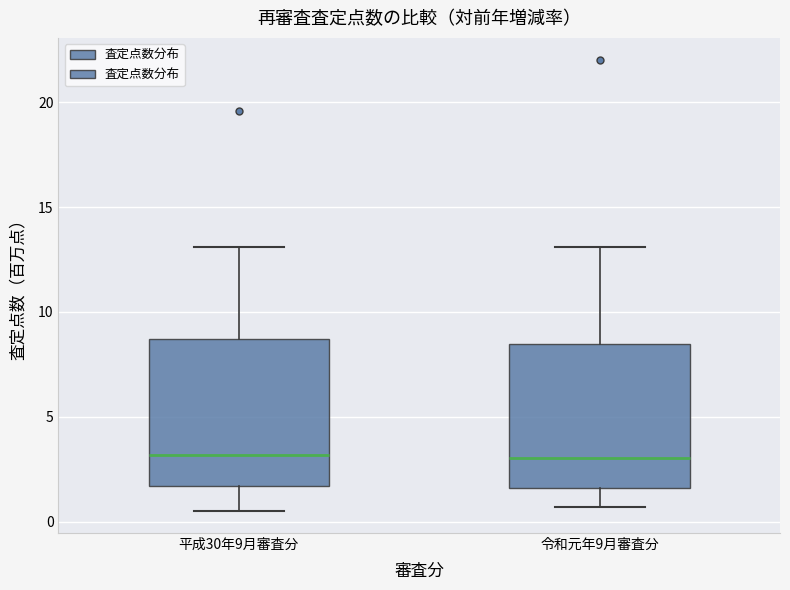

Reading left to right, read every box against the y-axis: the position of its median line, the range the box covers, and the ends of its whiskers. The values are not printed on the chart, so give them approximately, as read against the axis.

平成30年9月審査分: median 3.0, box 1.5 to 8.5, whiskers 0.5 to 13.0
令和元年9月審査分: median 3.0, box 1.5 to 8.5, whiskers 0.5 to 13.0